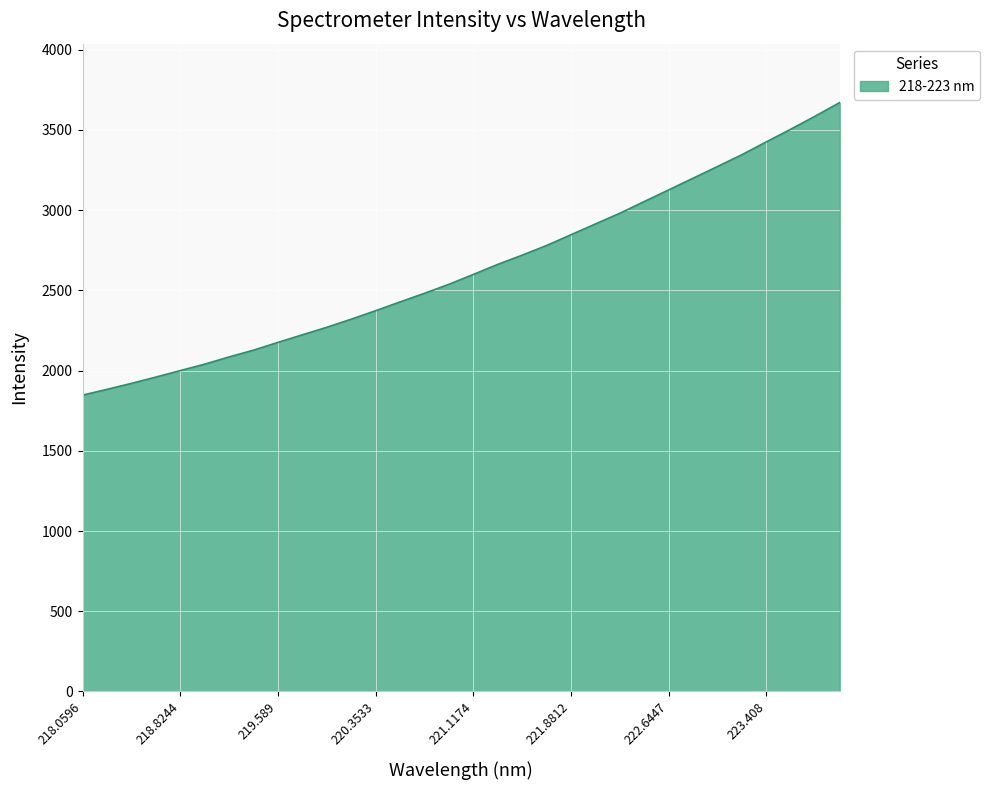

What is the smallest value displayed?

1846.9